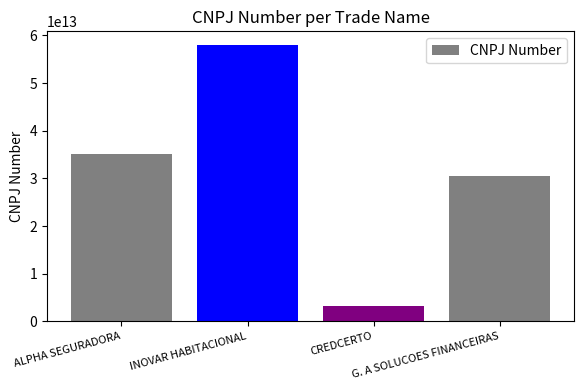

What is the smallest value displayed?

3161733000104